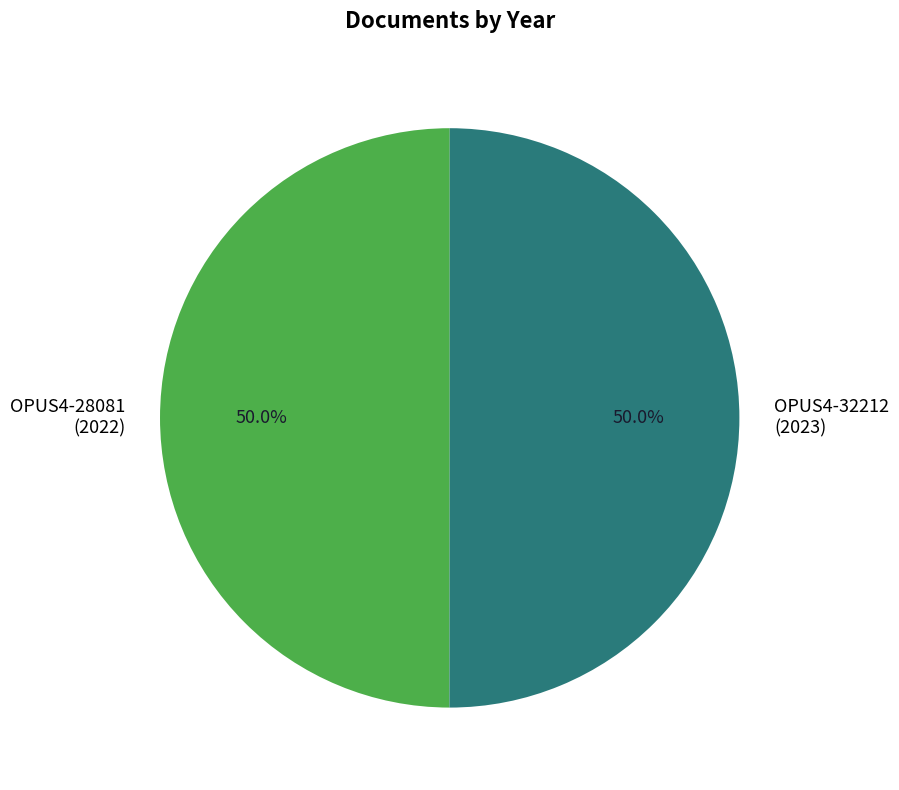

Approximately how many times larger is the value at OPUS4-28081 (2022) compared to OPUS4-32212 (2023)?

1.0